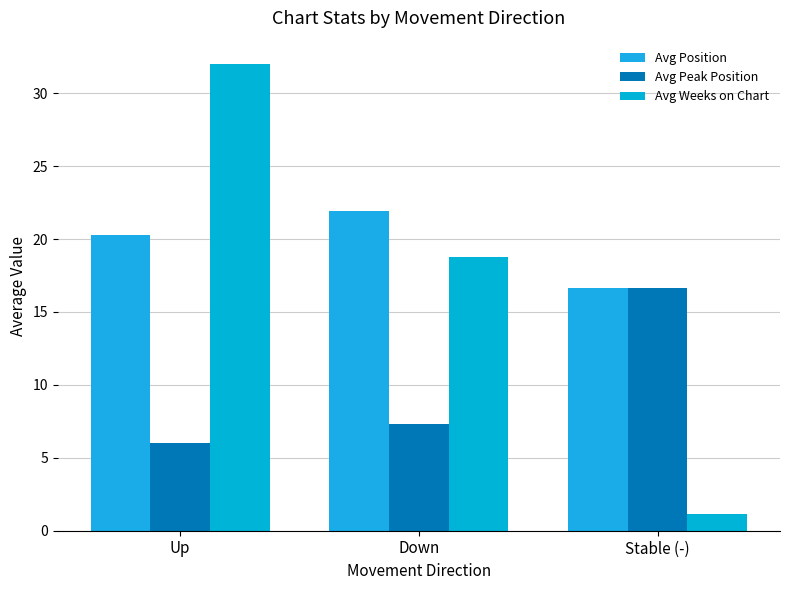

What is the difference between the Avg Peak Position values at Down and Stable (-)?

9.4